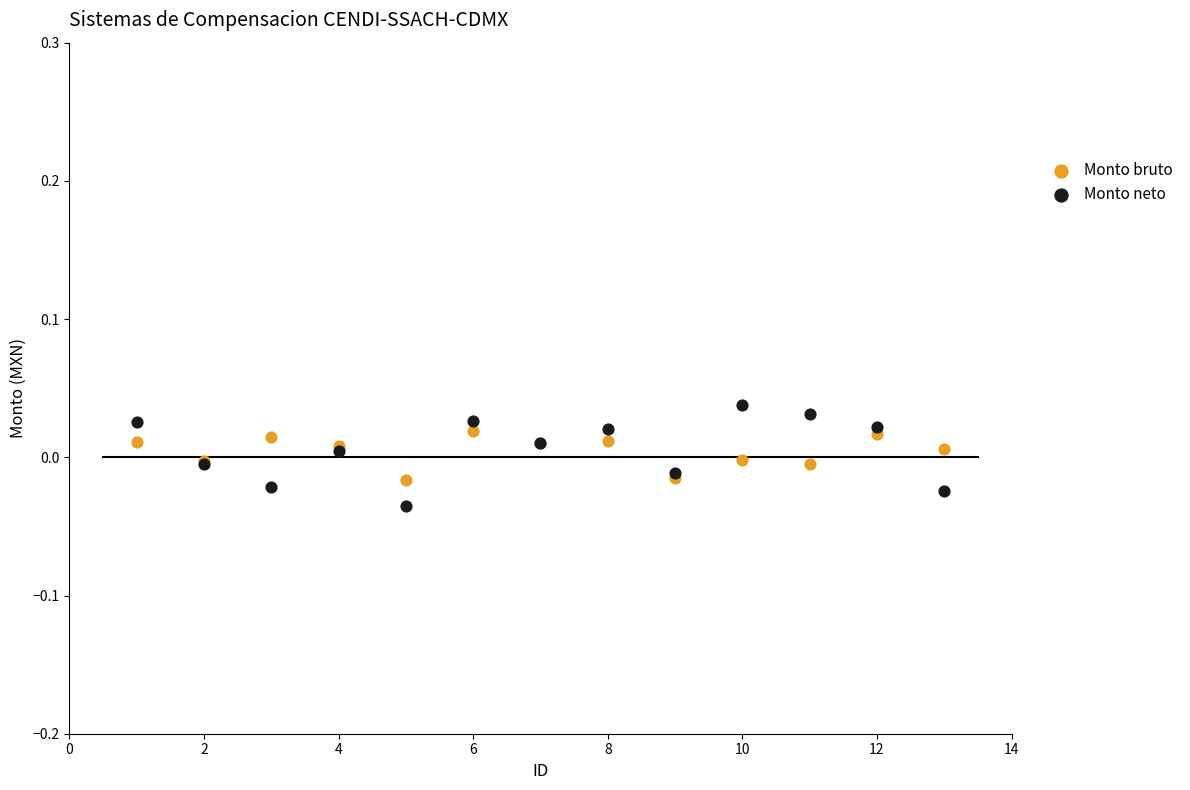

Which series has the largest Y range (max minus min)?

Monto neto